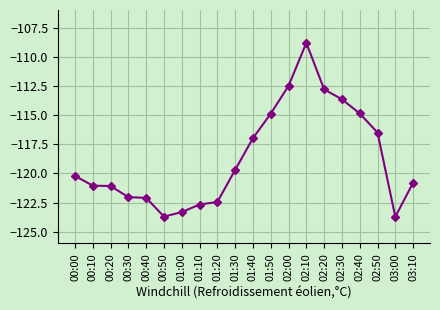

What is the average value?

-118.7